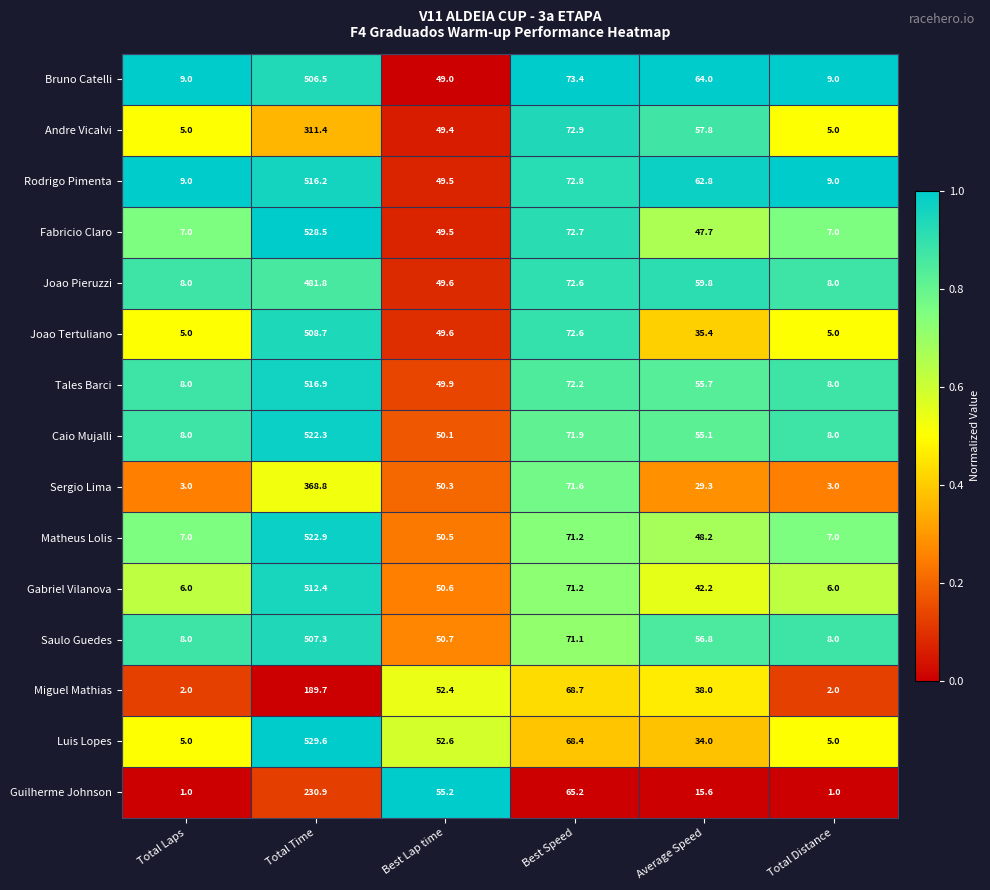

At which category does the chart reach its peak across all series?

Total Time